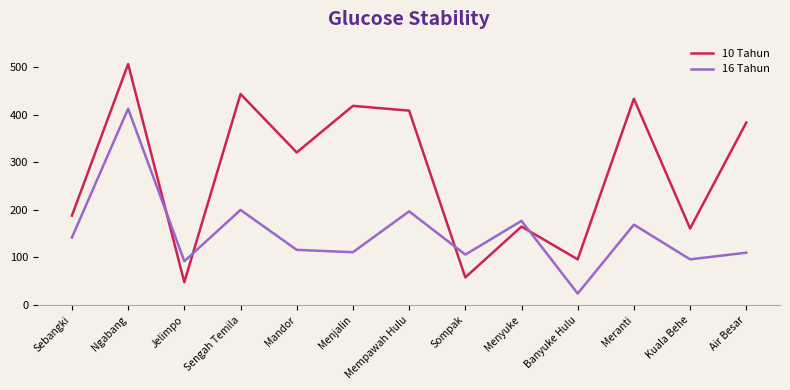

What is the total value across all series at Mempawah Hulu?

606